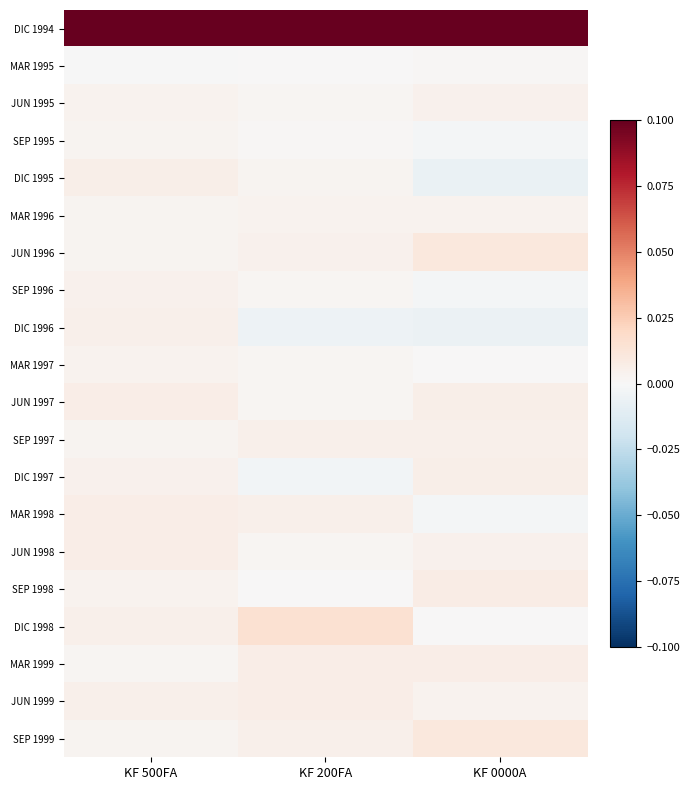

Rank the series at KF 0000A from highest to lowest value.

DIC 1994, JUN 1996, SEP 1999, SEP 1998, MAR 1999, JUN 1997, DIC 1997, SEP 1997, JUN 1995, JUN 1998, JUN 1999, MAR 1996, MAR 1995, MAR 1997, DIC 1998, SEP 1995, MAR 1998, SEP 1996, DIC 1996, DIC 1995